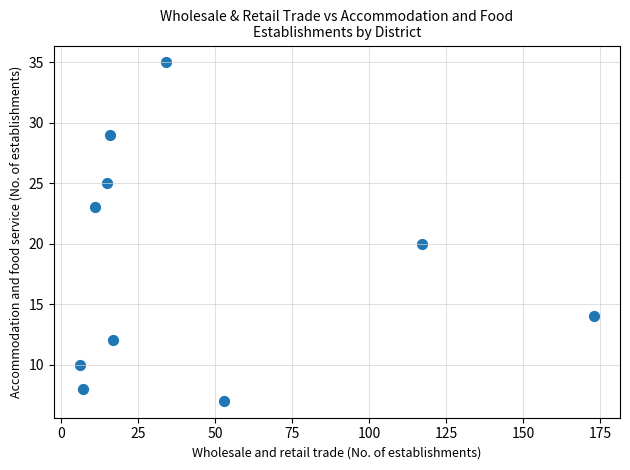

What is the range of Y values (max minus min)?

28